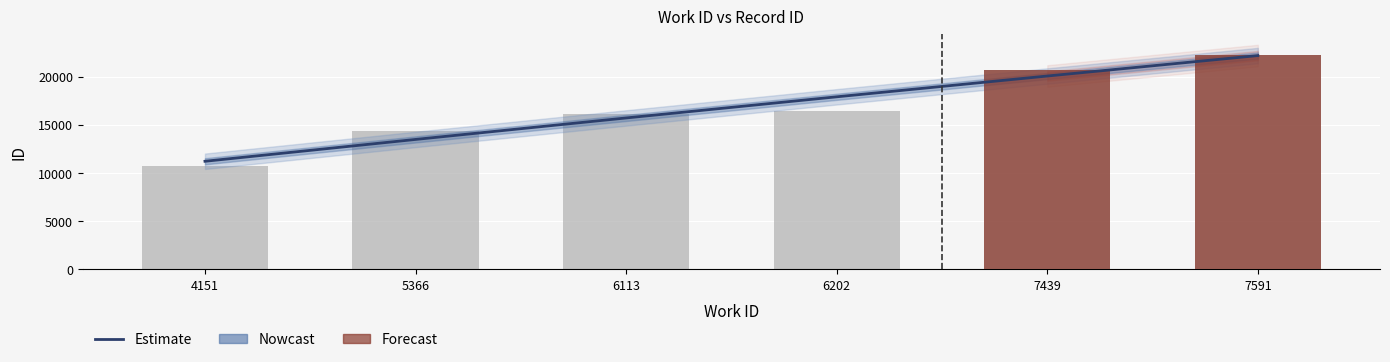

True or false: the data shows 4692.4 at 7591.

False